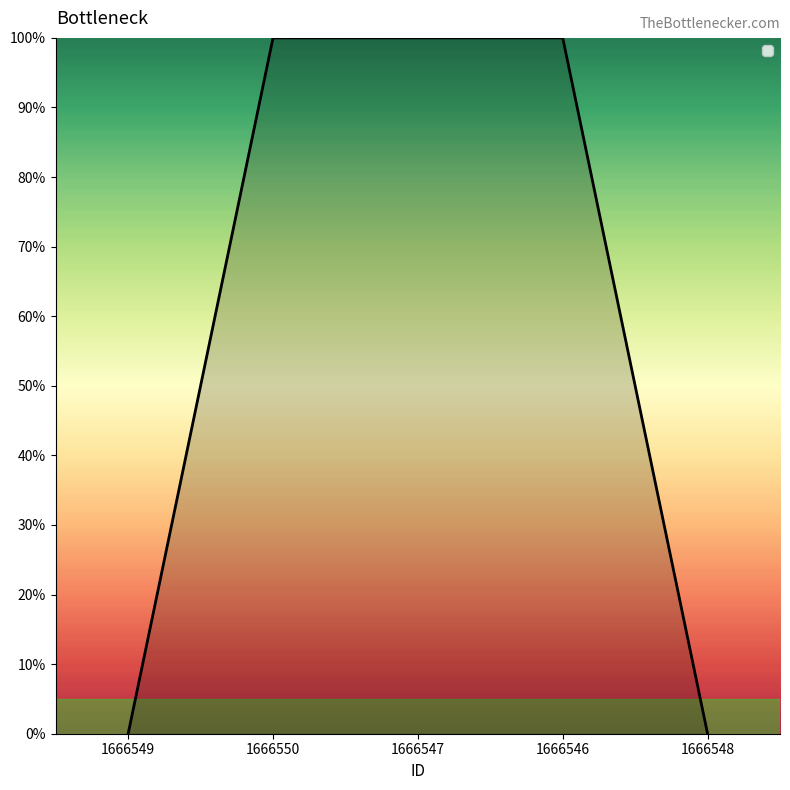

Does the chart have visible grid lines?

No